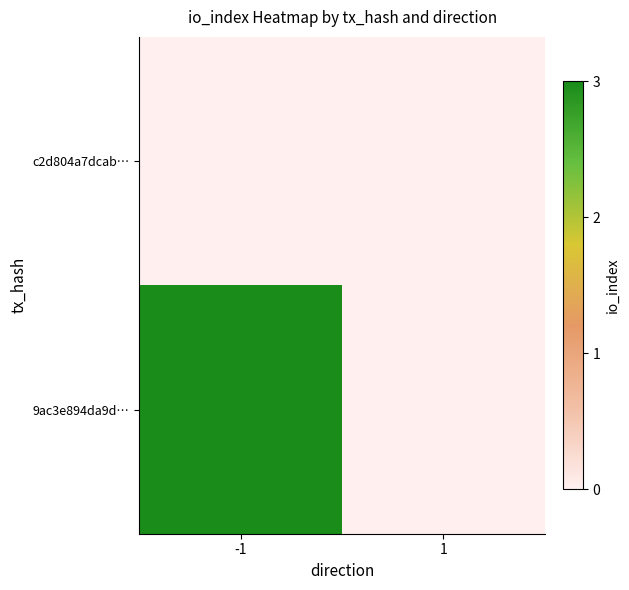

At which category is the sum across all series the highest?

-1